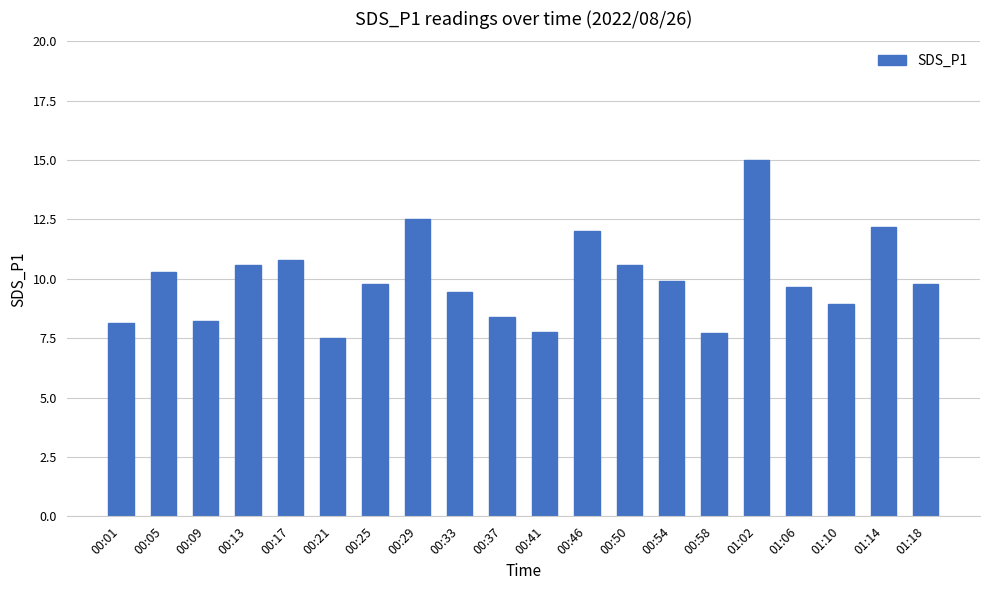

Which label corresponds to the smallest value in the chart?

00:21